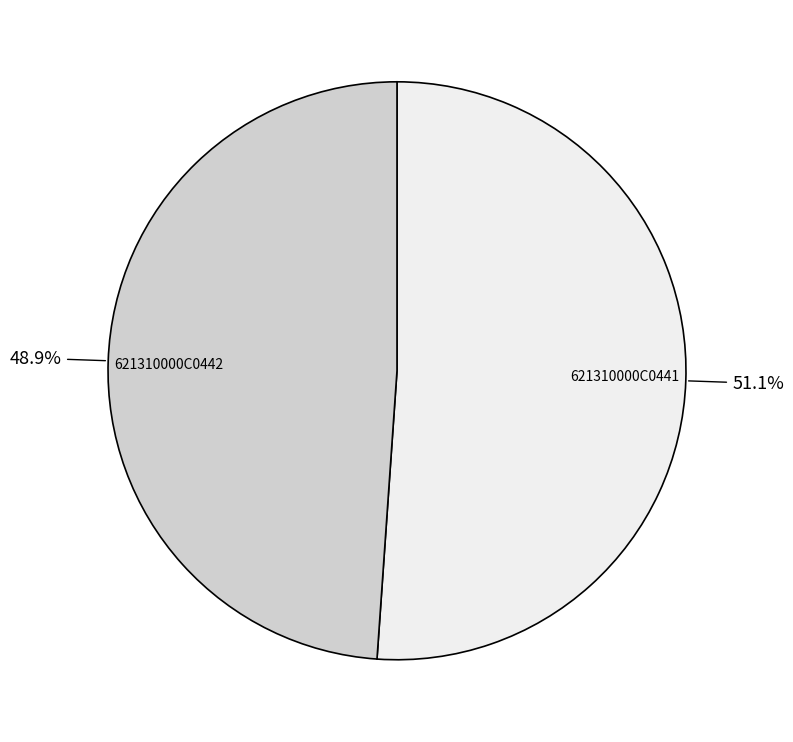

To the nearest percent, what is the difference between the 621310000C0441 and 621310000C0442 slice percentages?

2%